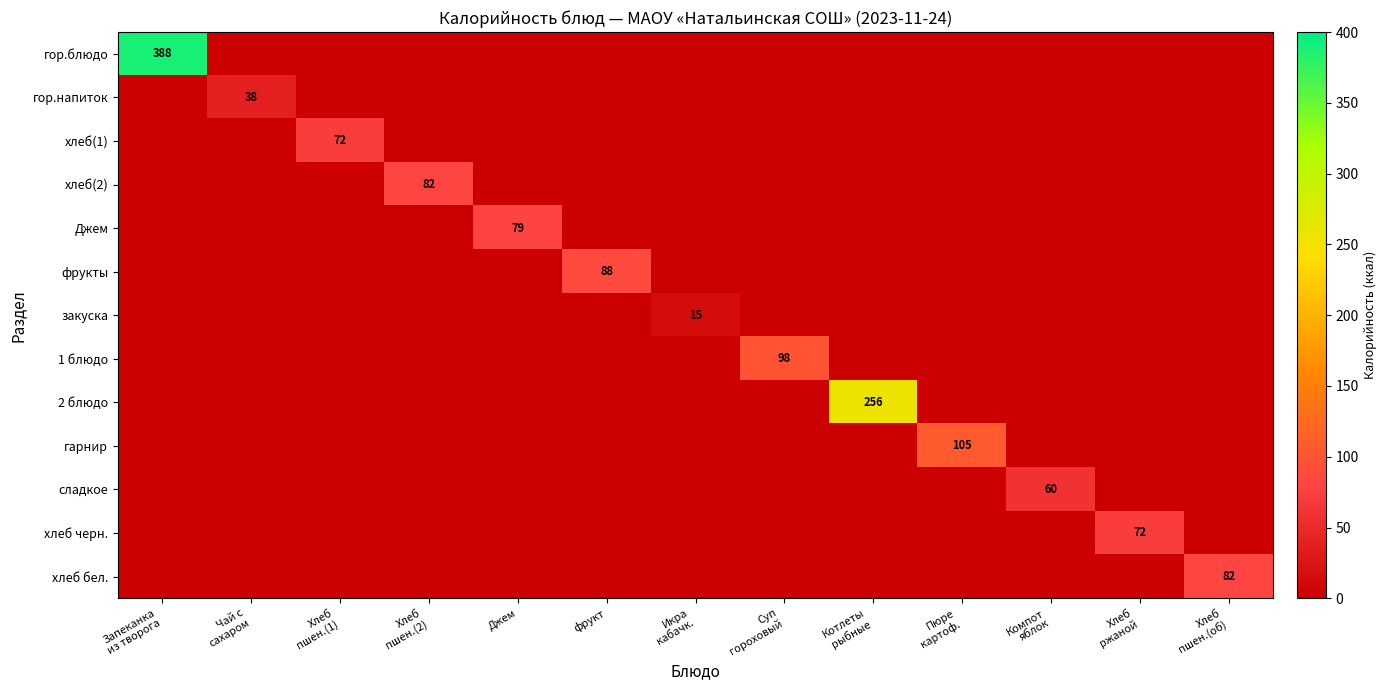

The value of гор.блюдо at Хлеб пшен.(об) is 0. True or false?

True